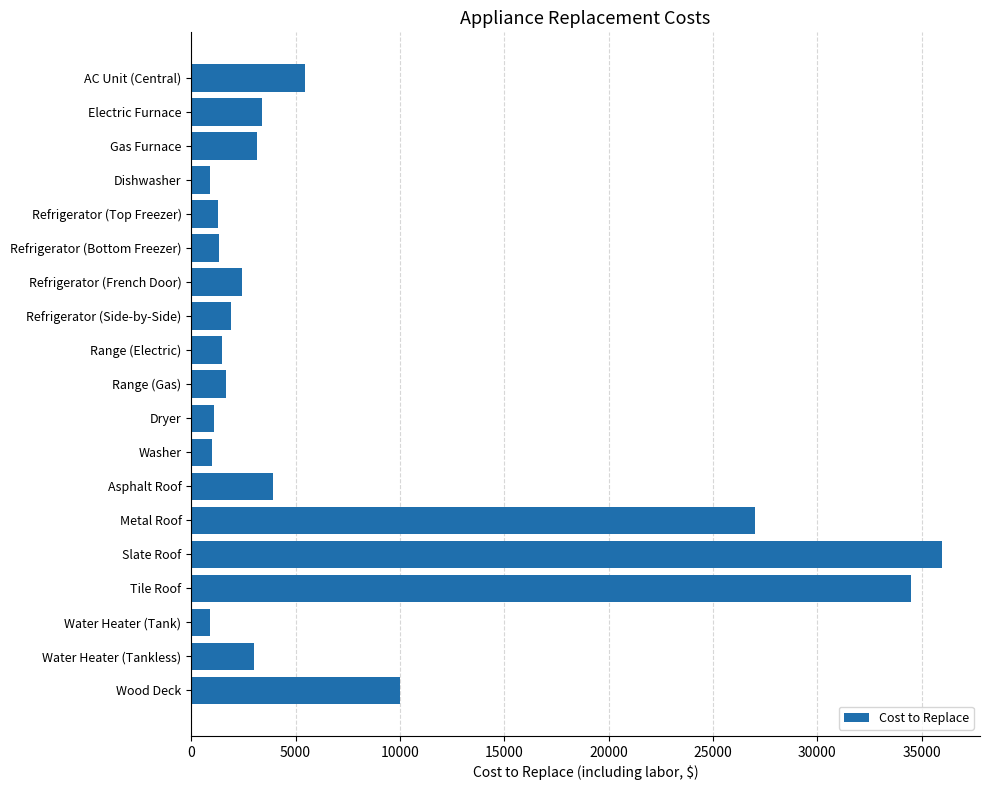

The value at Metal Roof is 35447. True or false?

False